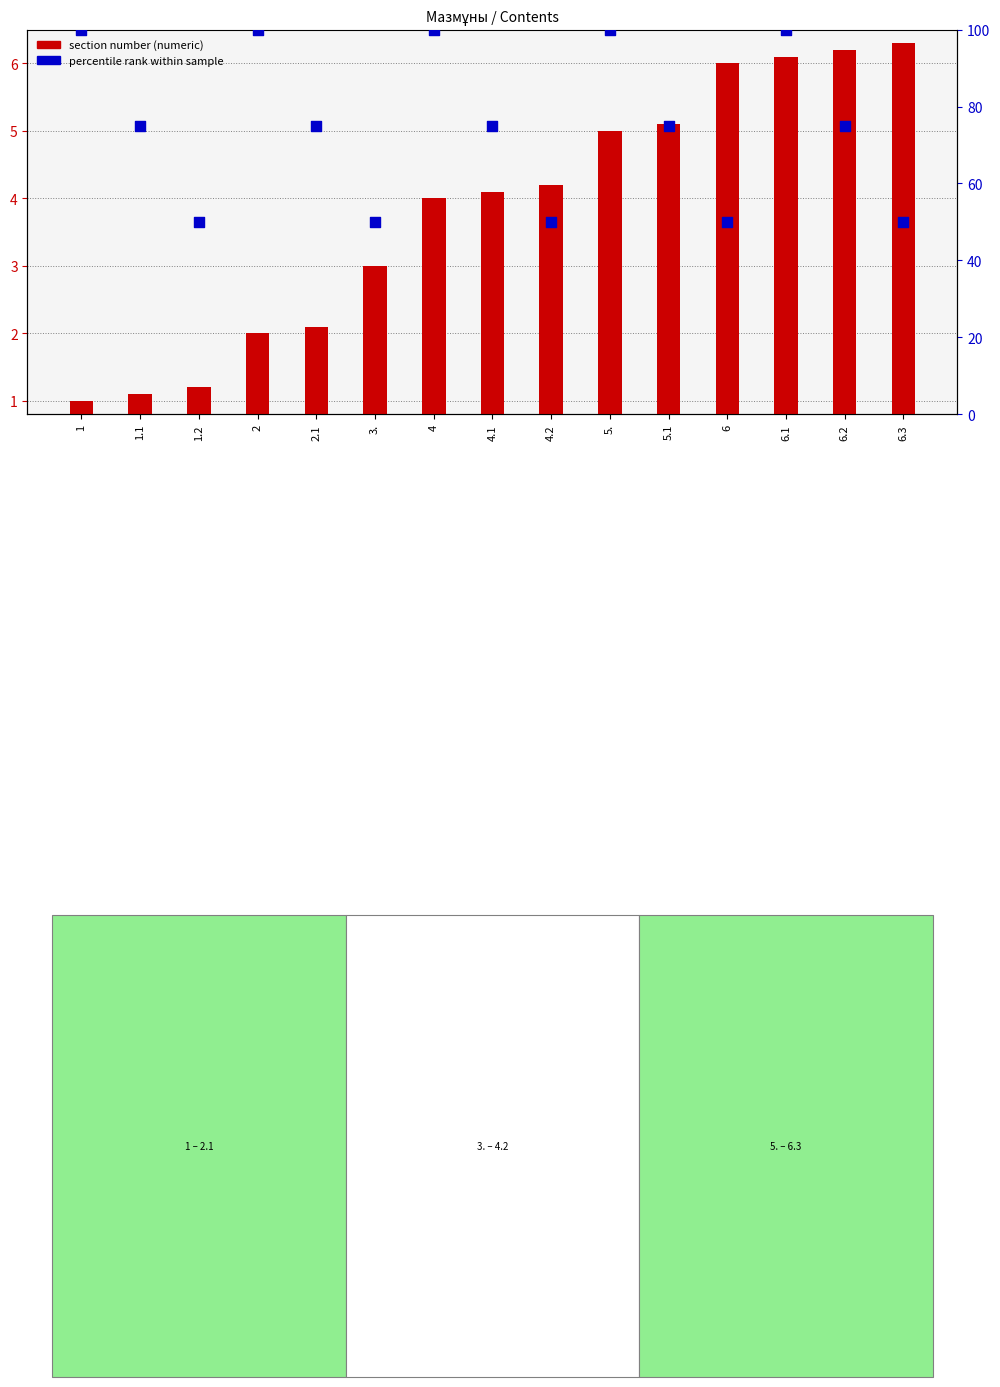

At how many categories does at least one series exceed 29?

15